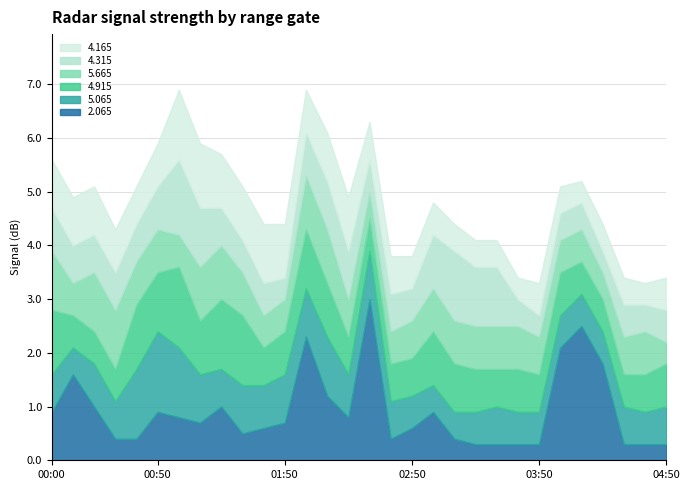

What is the difference between the highest and lowest values at 02:40?

0.3